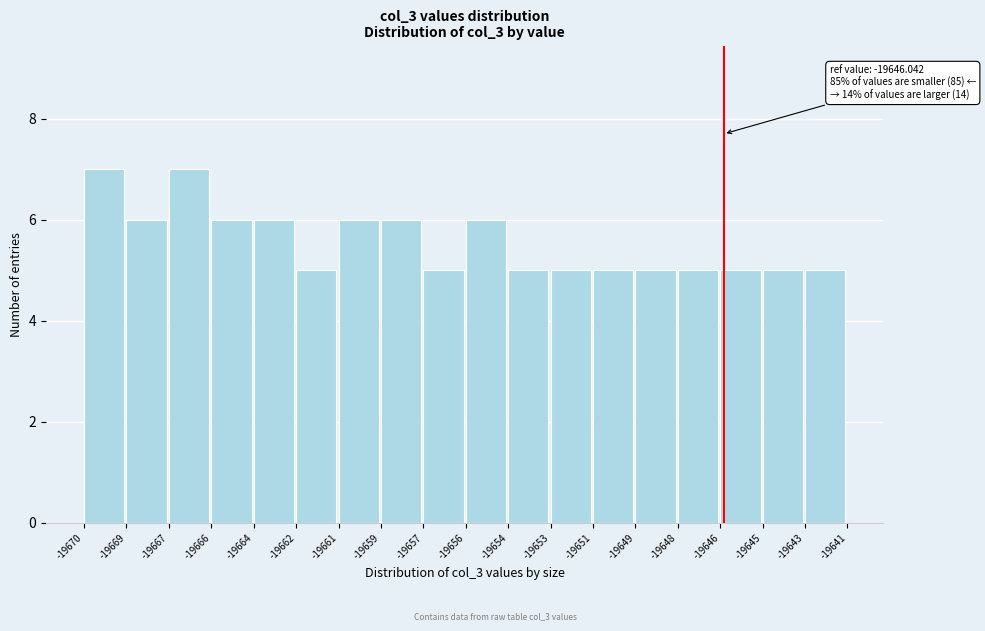

Reading left to right, what are all the values shown in this chart?

-19670=7	-19669=6	-19667=7	-19666=6	-19664=6	-19662=5	-19661=6	-19659=6	-19657=5	-19656=6	-19654=5	-19653=5	-19651=5	-19649=5	-19648=5	-19646=5	-19645=5	-19643=5